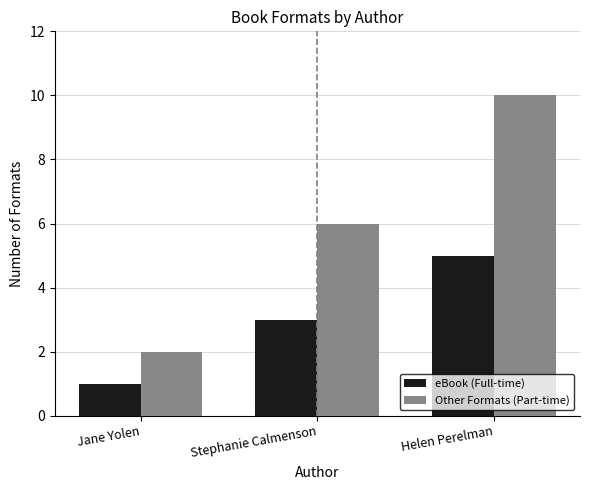

Which series has the largest total across all categories?

Other Formats (Part-time)